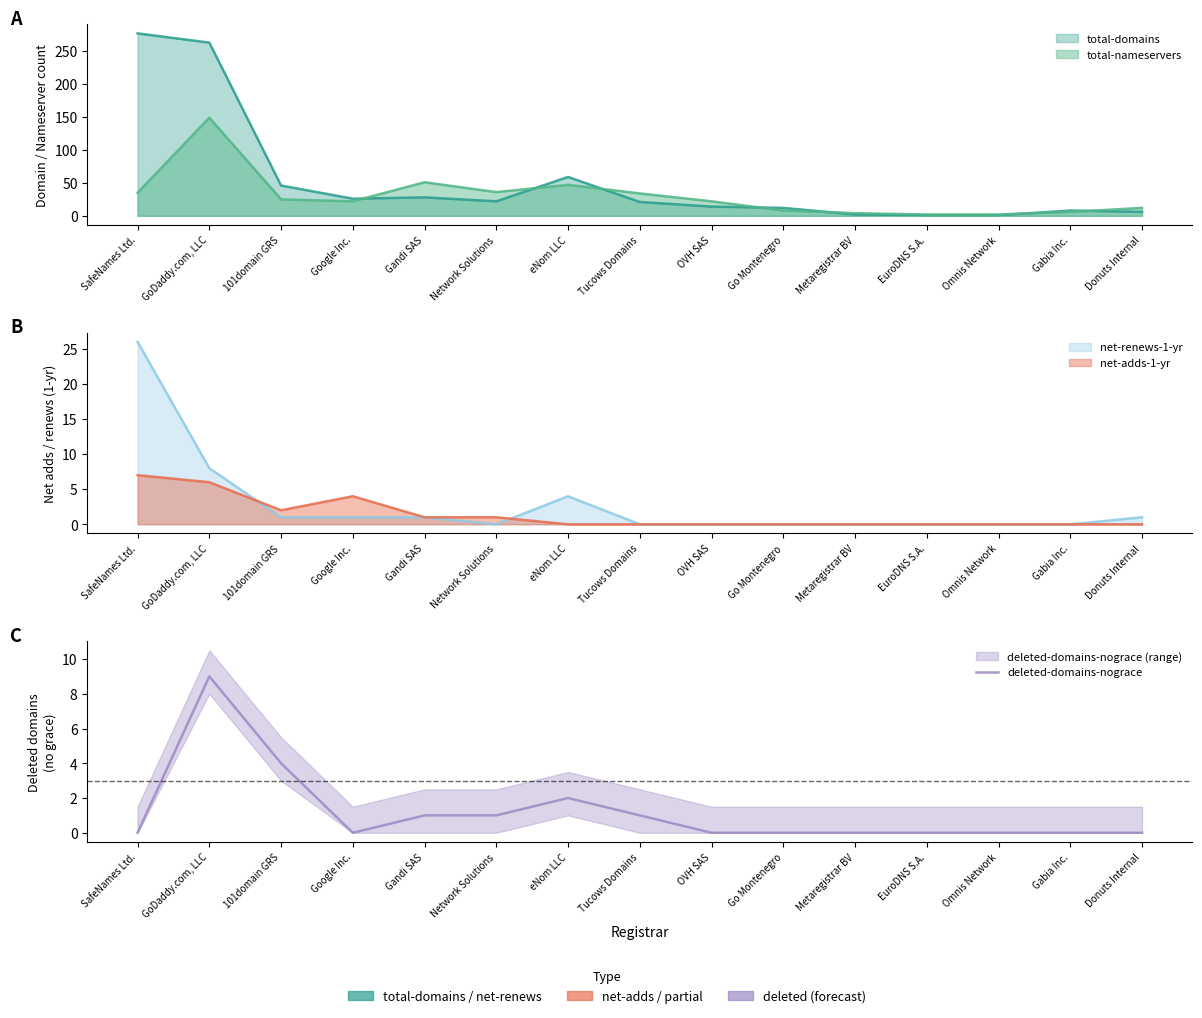

What is the change in value from 101domain GRS to Gandi SAS?

-3